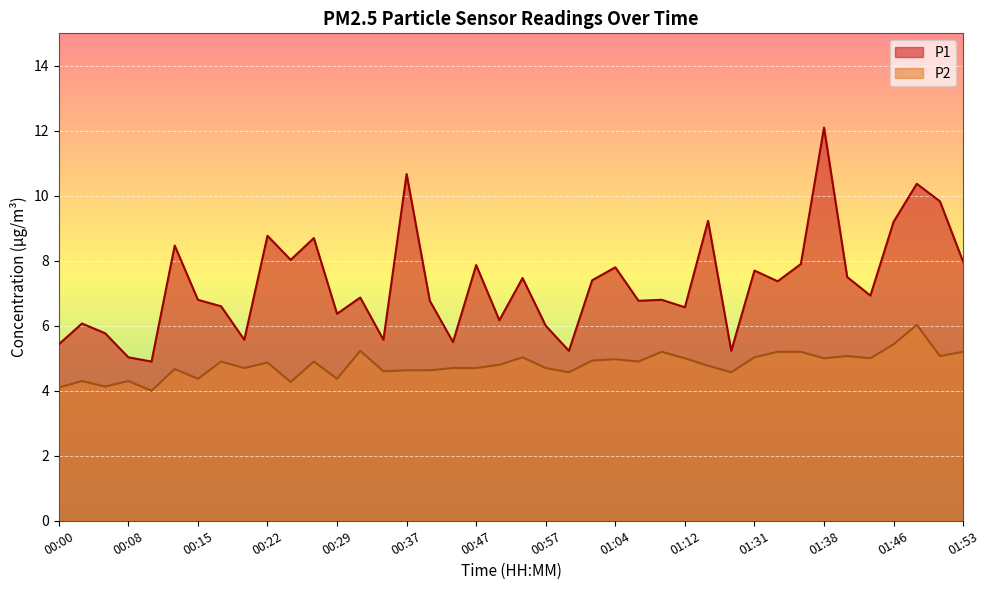

Rank the series at 00:47 from lowest to highest value.

P2, P1